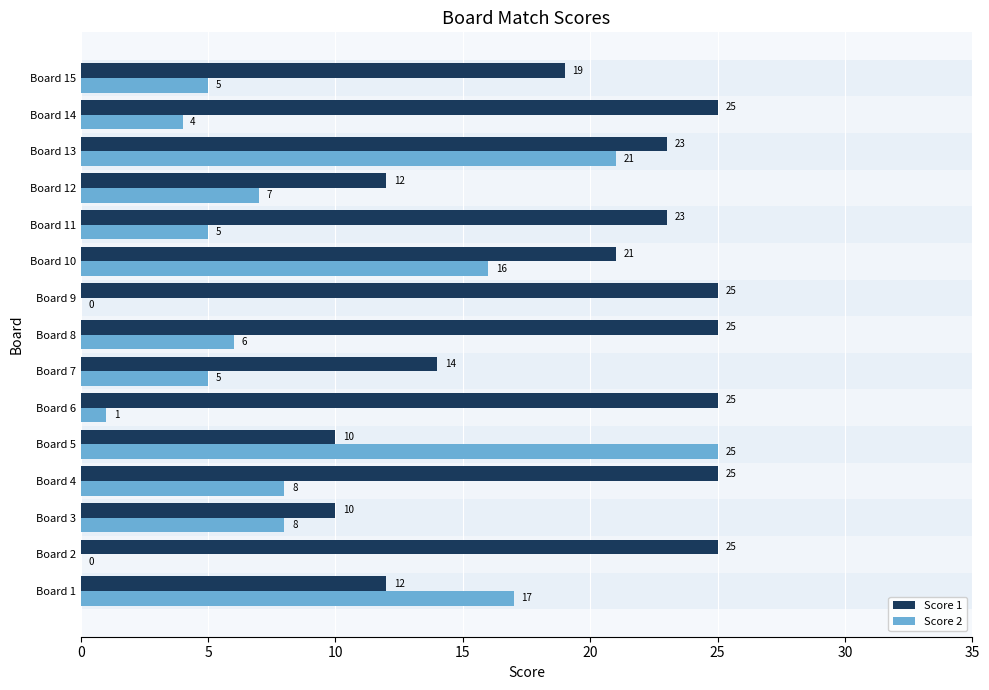

What is the greatest value displayed?

25